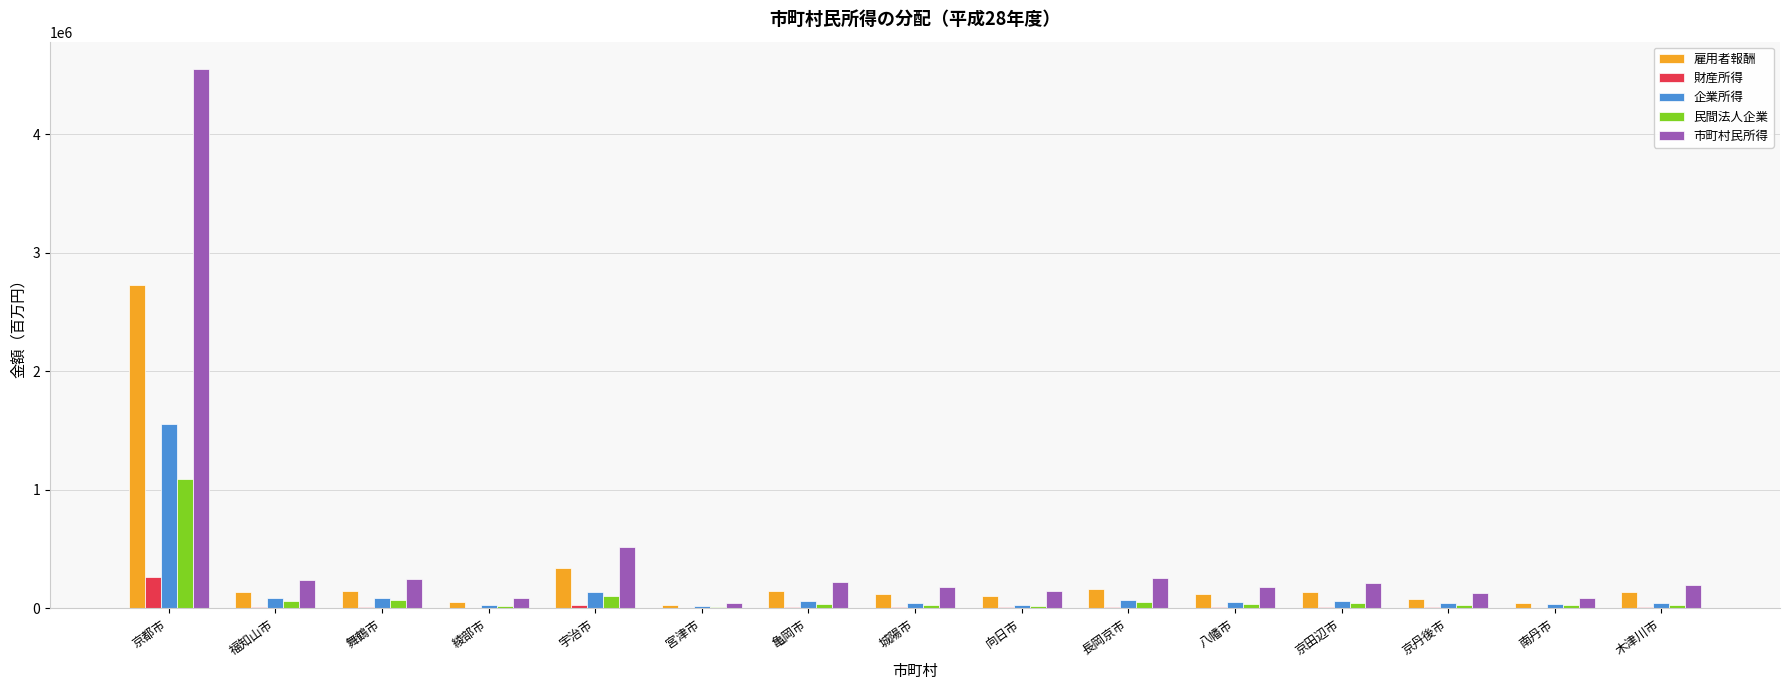

What are all the series names shown in the legend?

雇用者報酬, 財産所得, 企業所得, 民間法人企業, 市町村民所得